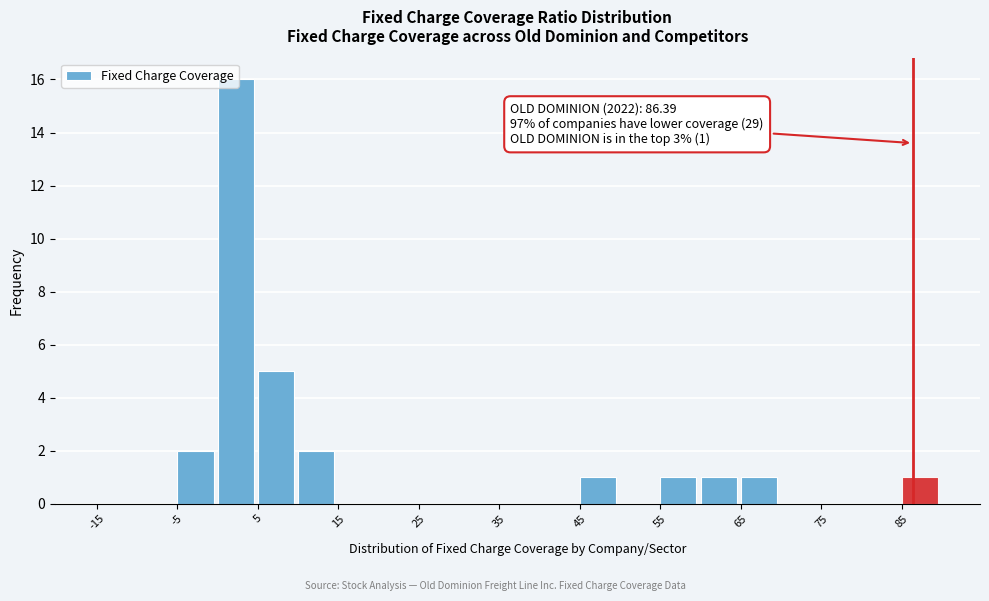

Over which range of the x-axis is the bar tallest?

0 to 5